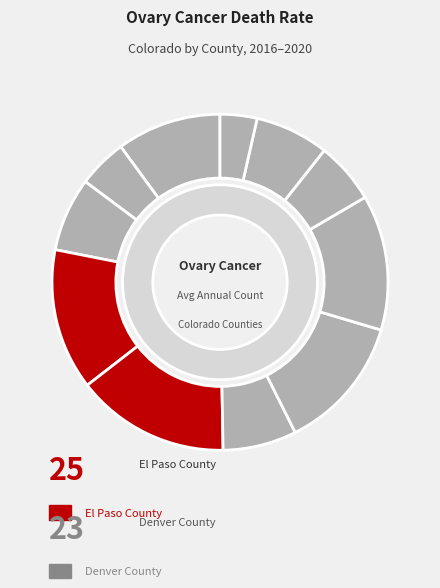

Count the number of slices in the pie.

11